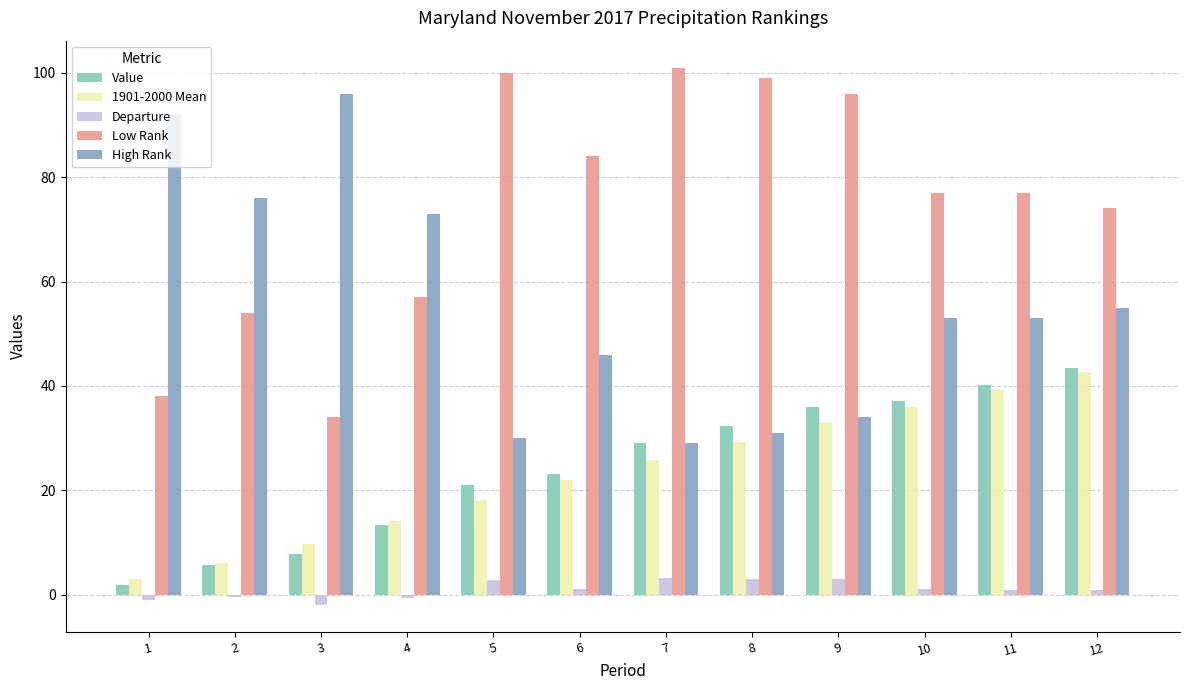

What is the greatest value displayed?

101.0